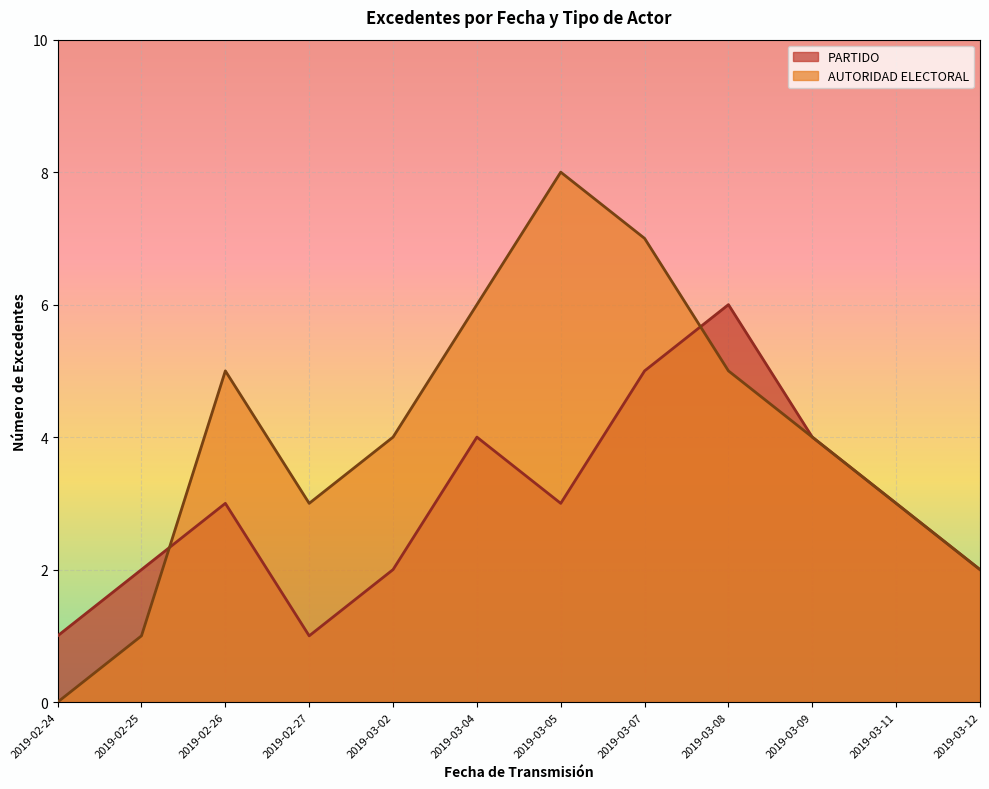

Rank the series by their maximum value, from highest to lowest.

AUTORIDAD ELECTORAL, PARTIDO